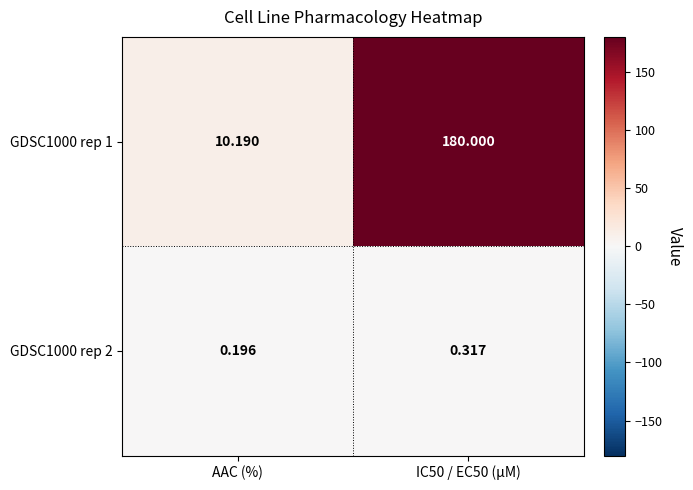

List the series in order of their peak value, highest first.

GDSC1000 rep 1, GDSC1000 rep 2